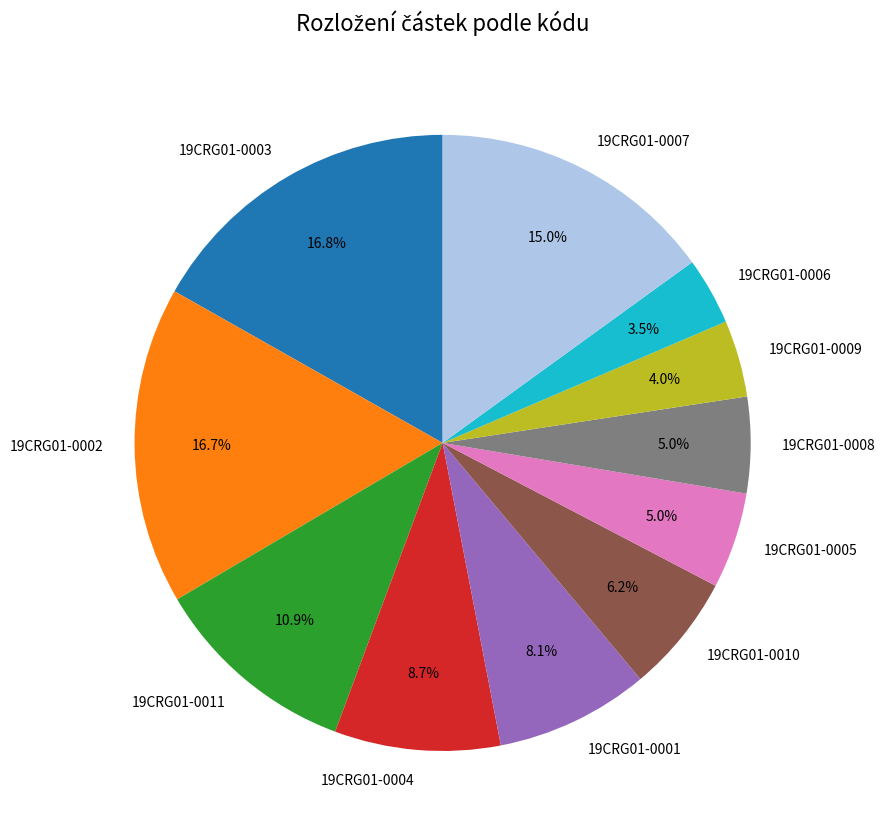

To the nearest percent, what is the difference between the largest and smallest slice percentages?

13%